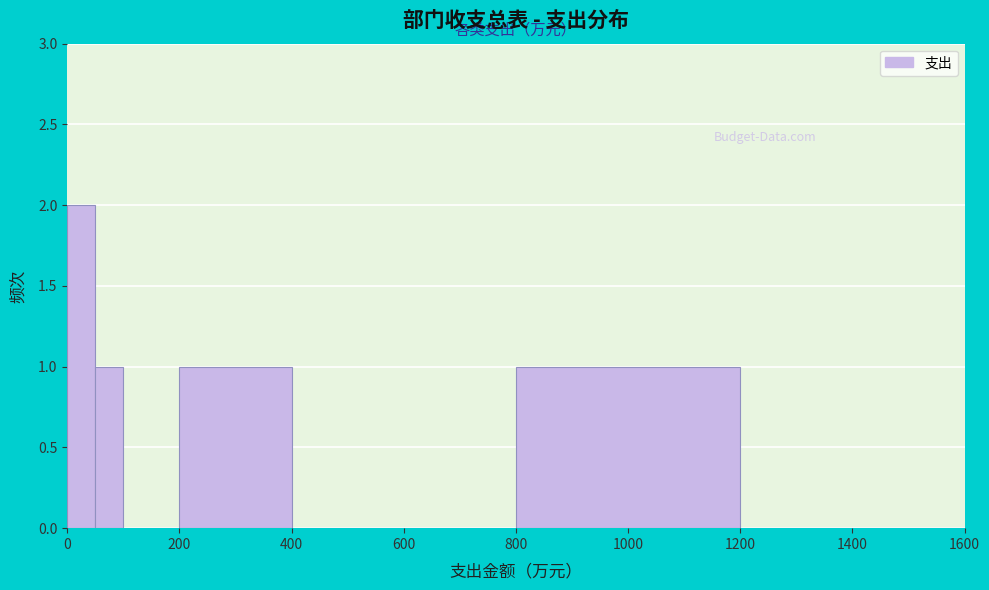

Around what value on the x-axis is the tallest bar? Give the approximate position of its centre, as read against the axis.

20